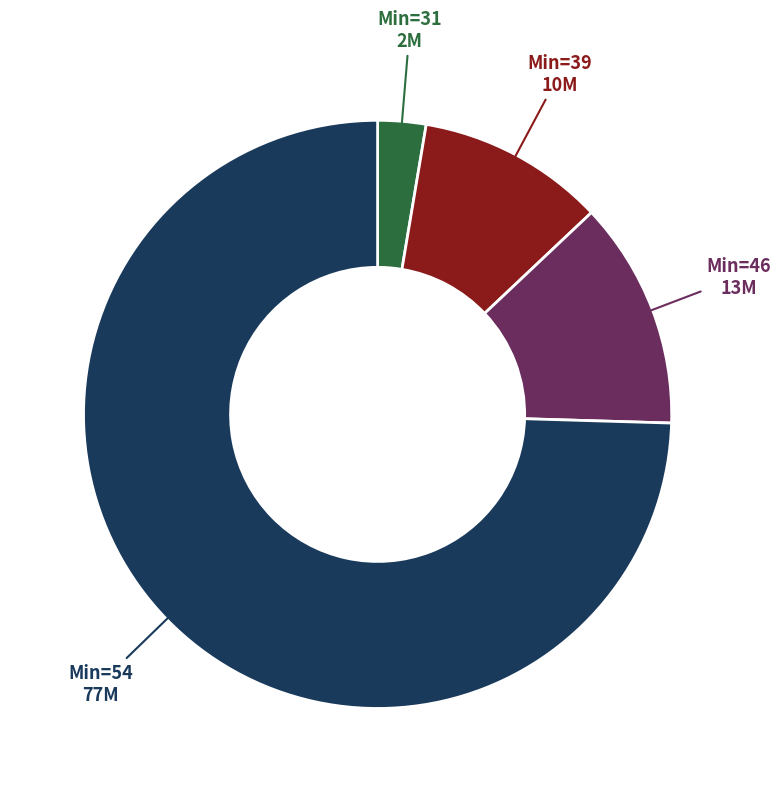

Combined, do Min=39 and Min=46 account for over 50%?

No